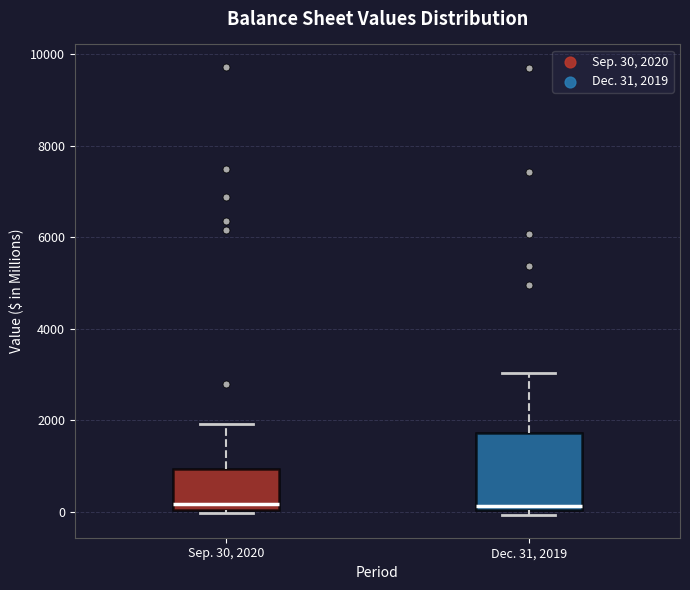

Reading left to right, transcribe this box plot: for each box, give where its median line is, the range the box spans, and where its two whiskers end, as read against the y-axis. The values are not printed on the chart, so give them approximately, as read against the axis.

Sep. 30, 2020: median 200, box 0 to 1000, whiskers 0 (just below the box's lower edge) to 2000
Dec. 31, 2019: median 200, box 0 to 1800, whiskers 0 (just below the box's lower edge) to 3000